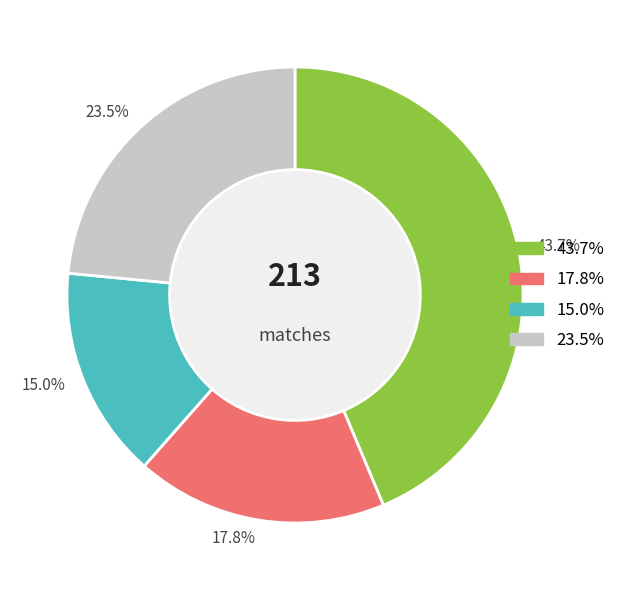

Is the sum of 23.5% and 15.0% greater than half?

No